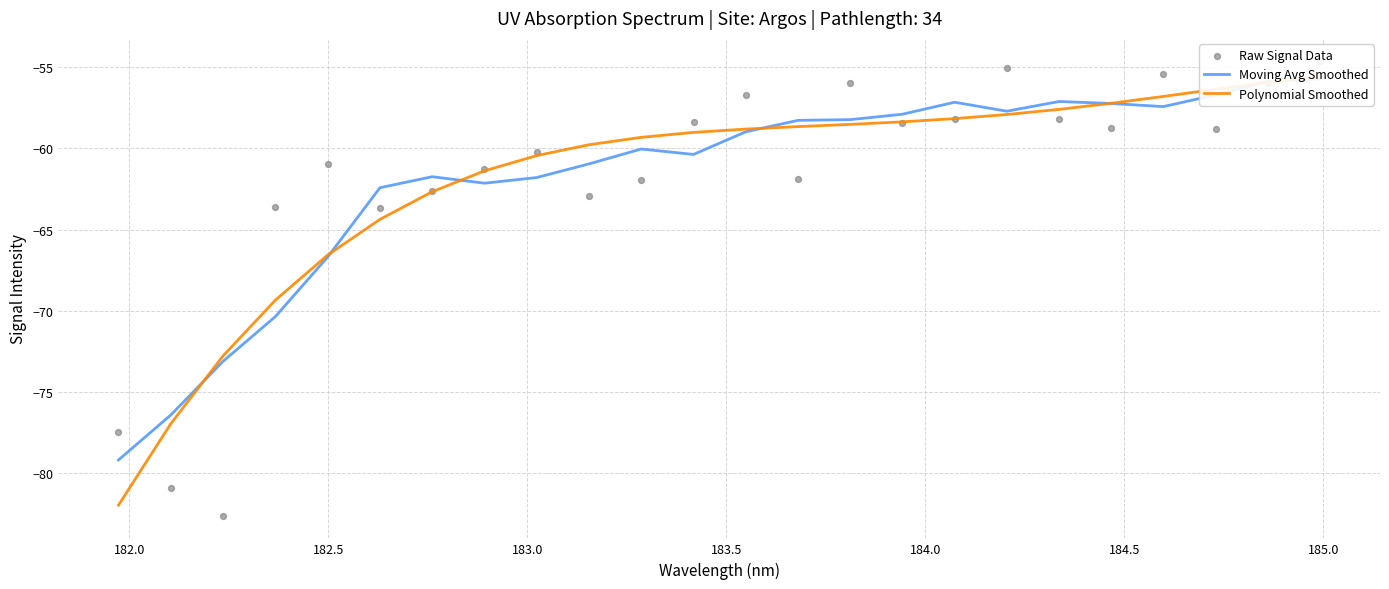

What are all the series names shown in the legend?

Moving Avg Smoothed, Polynomial Smoothed, Raw Signal Data